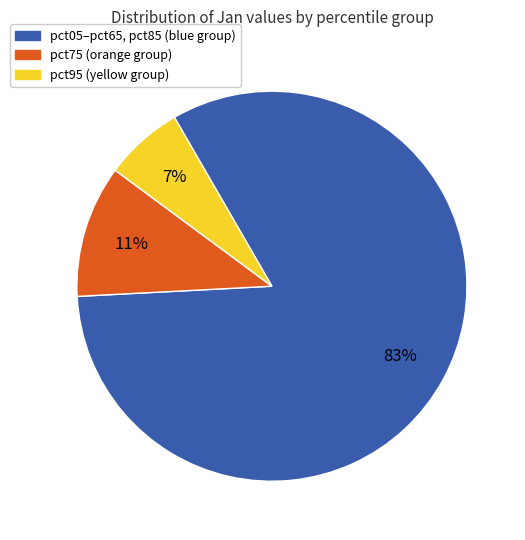

Does any single category account for the majority?

Yes